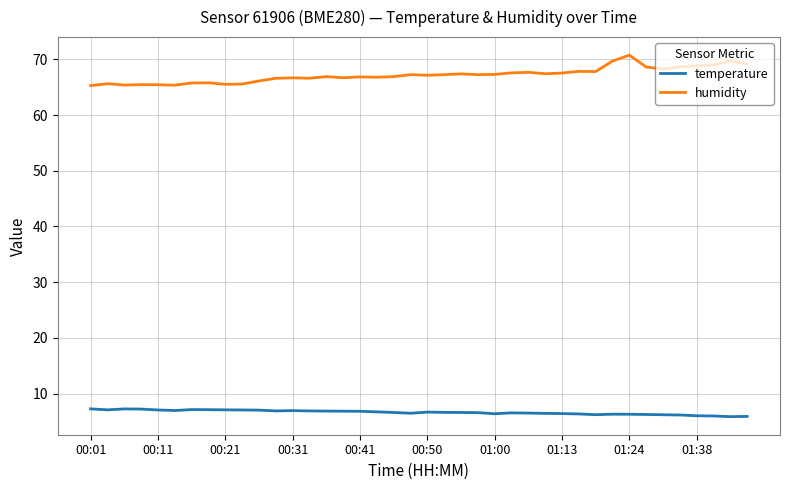

Rank the series by their maximum value, from highest to lowest.

humidity, temperature